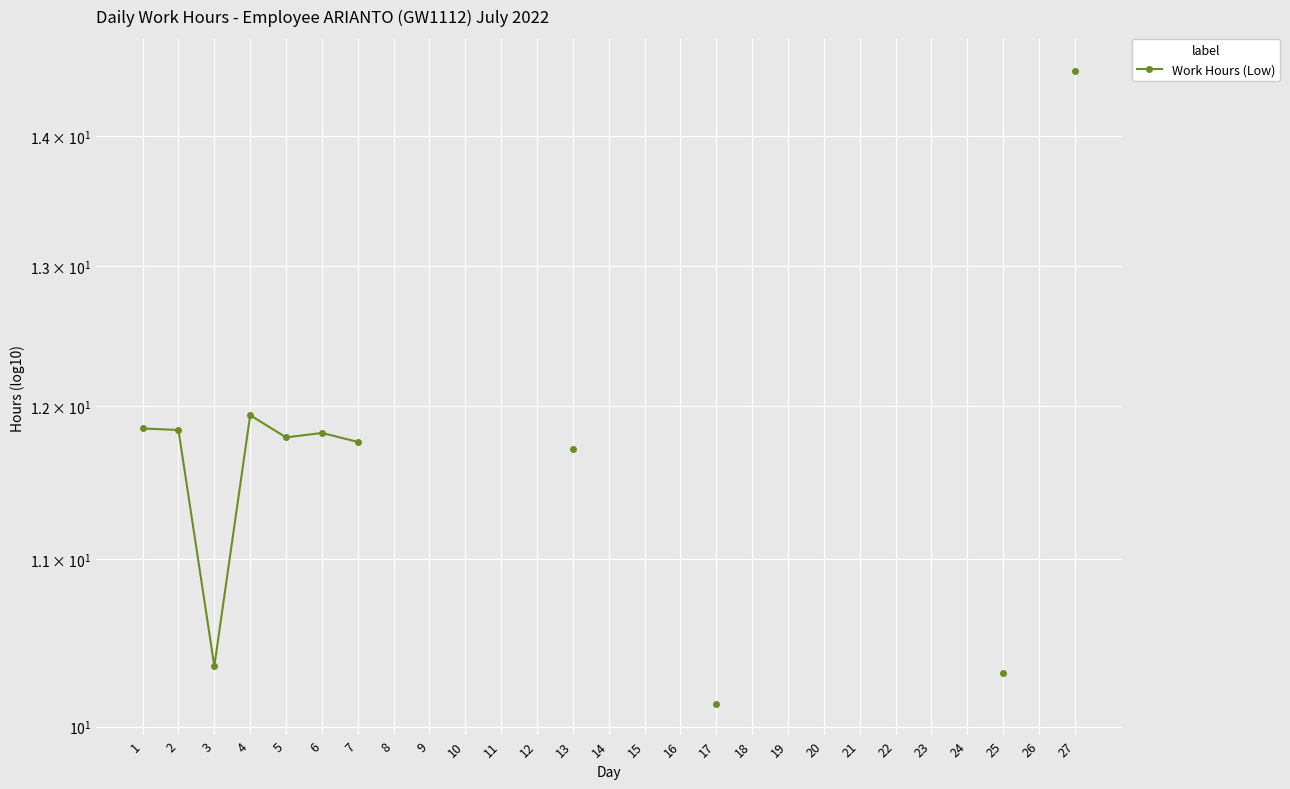

Where is the first local maximum?

4